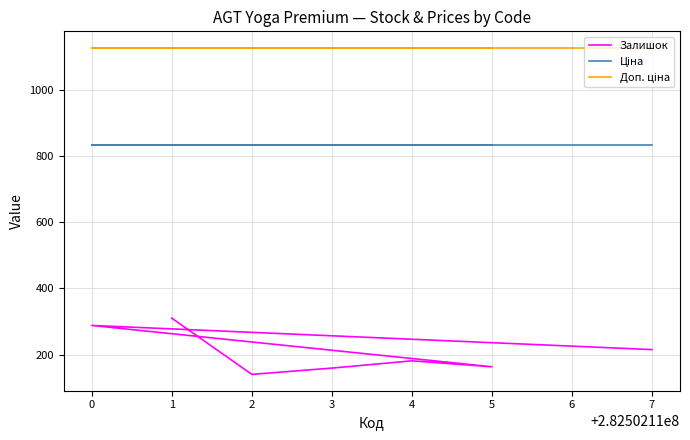

What are all the series names shown in the legend?

Залишок, Ціна, Доп. ціна